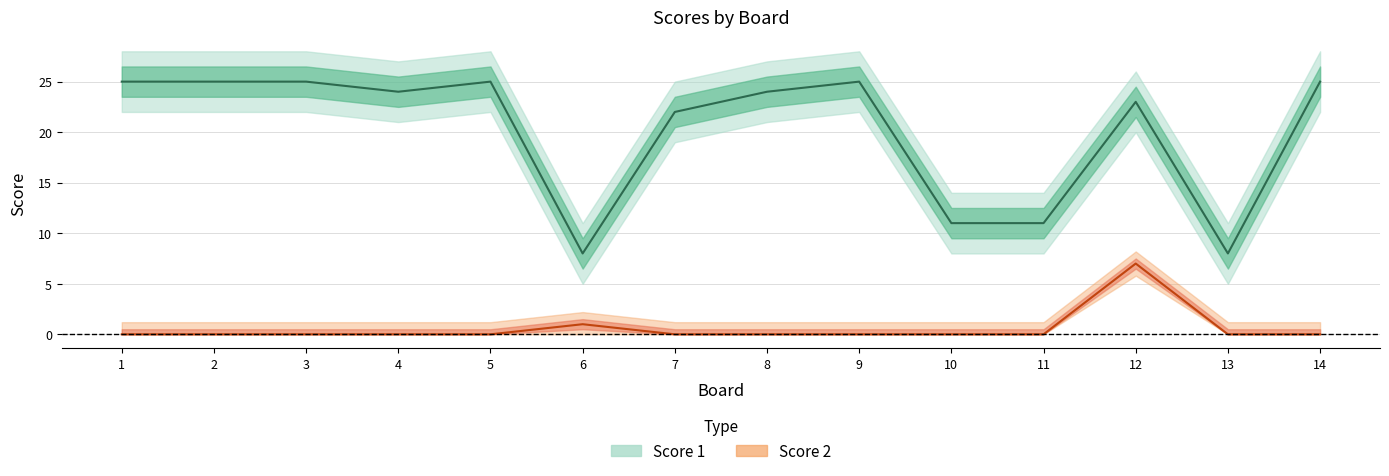

What is the value of the Score 1 point at the 10th from the left?

11